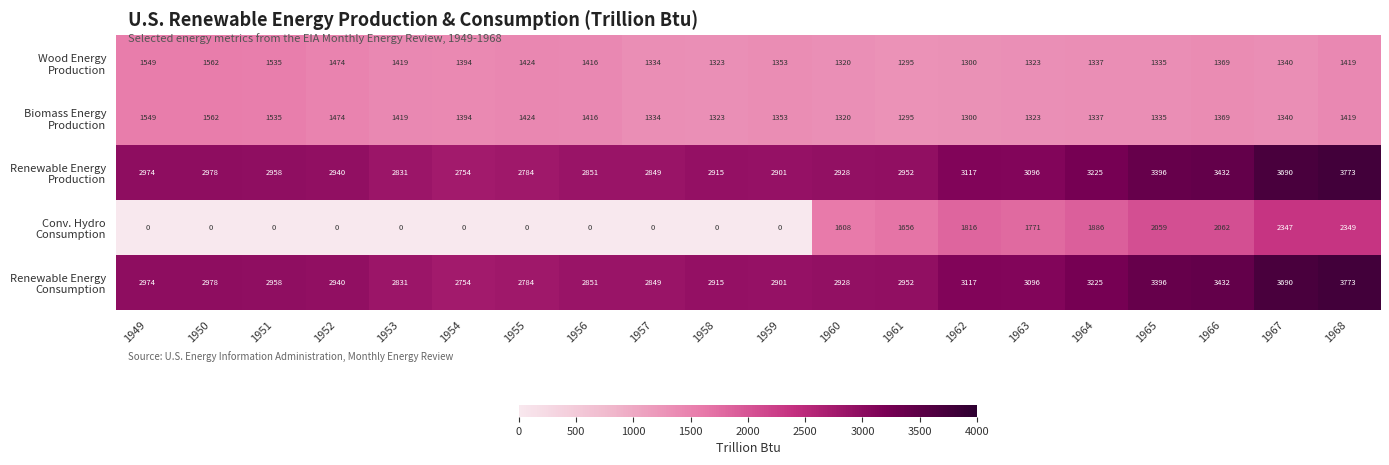

What is the difference between the highest and lowest values at 1951?

2958